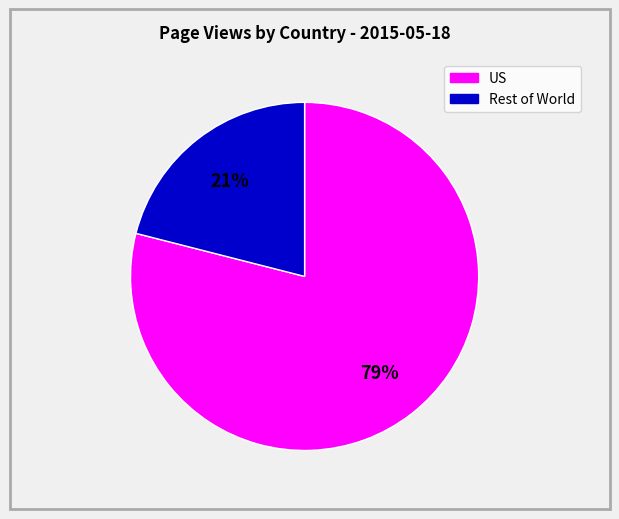

Does any single category account for the majority?

Yes